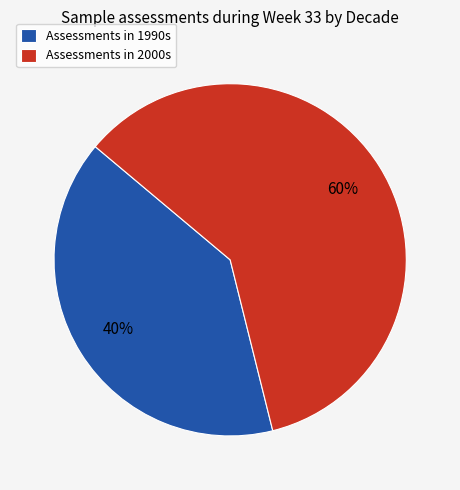

Count the number of slices in the pie.

2